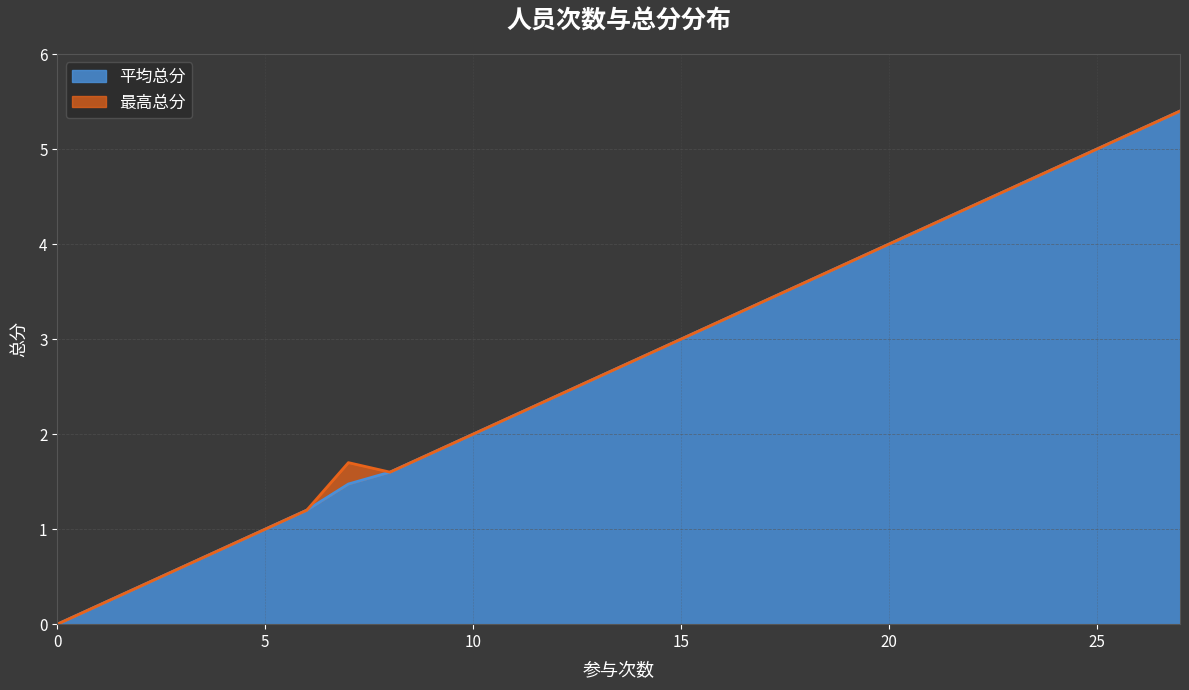

What is the highest value of the 平均总分 series?

5.4